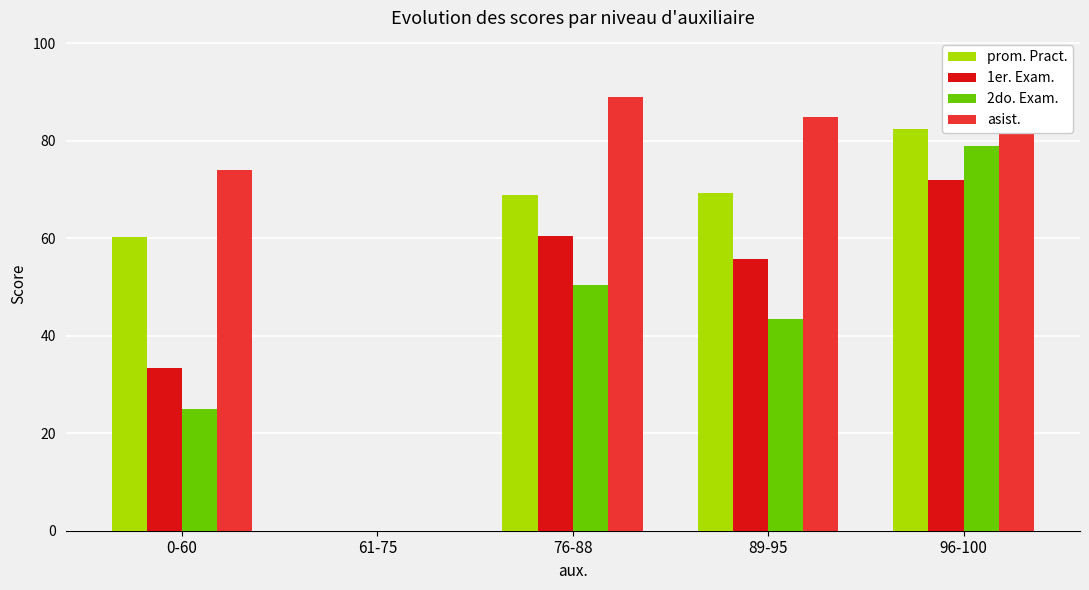

What is the highest value of the asist. series?

96.3